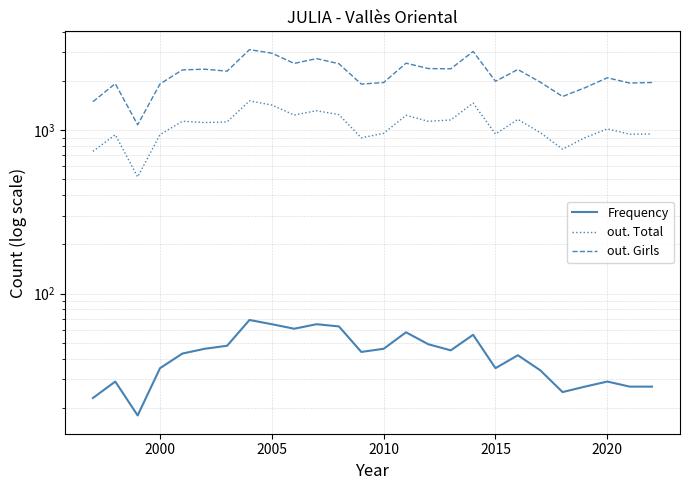

True or false: out. Girls and Frequency cross at least once.

False